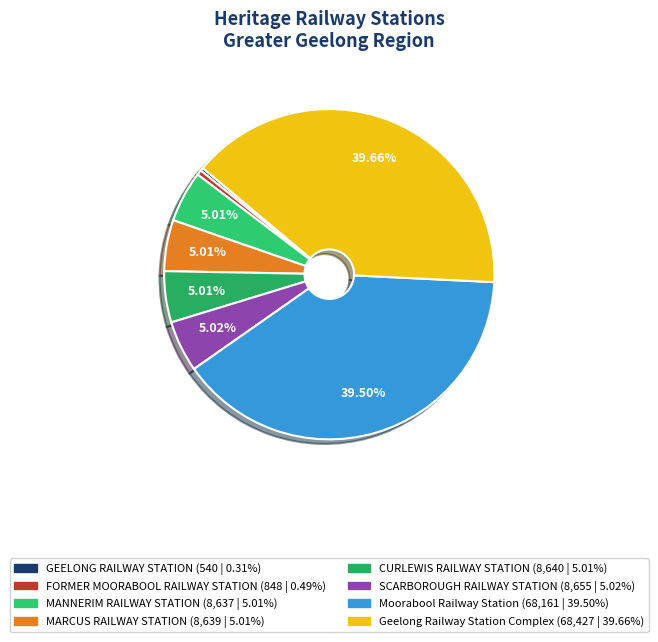

Count the number of slices in the pie.

8